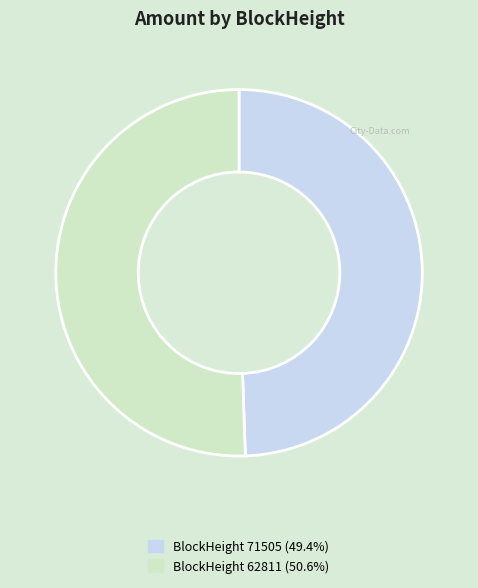

Is there a majority slice in this chart?

Yes